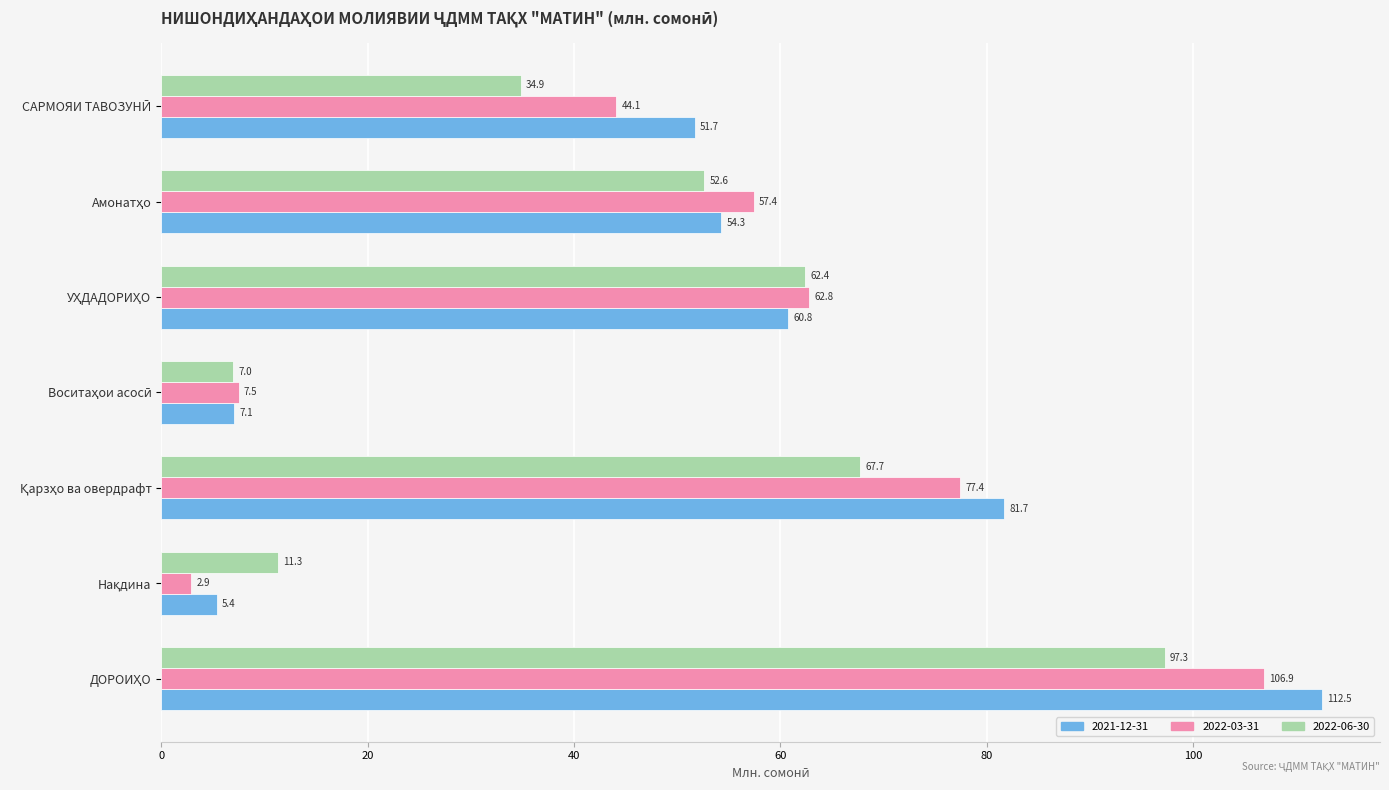

How many values in the 2022-06-30 series exceed 52?

4